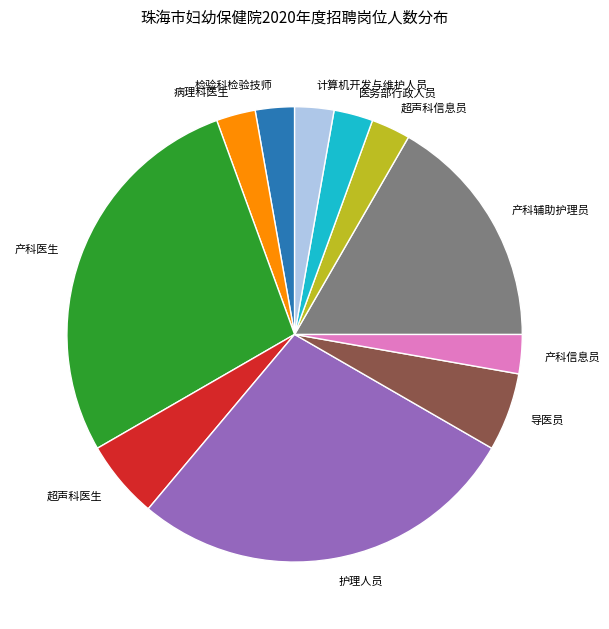

What is the ratio of the value at 超声科医生 to the value at 产科信息员?

2.0